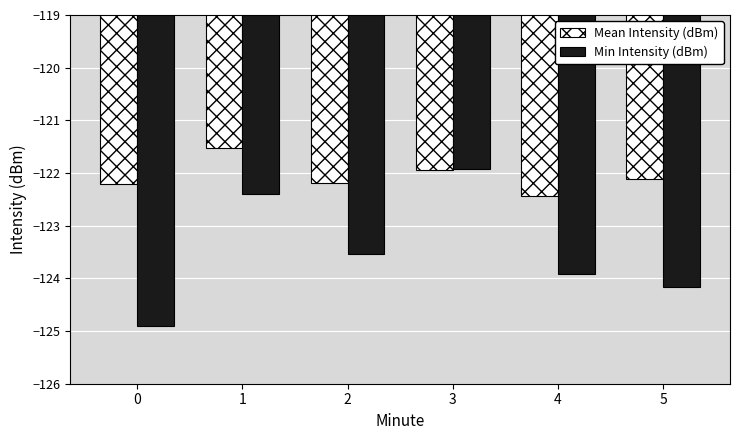

Which series changed the most between 2 and 5?

Min Intensity (dBm)